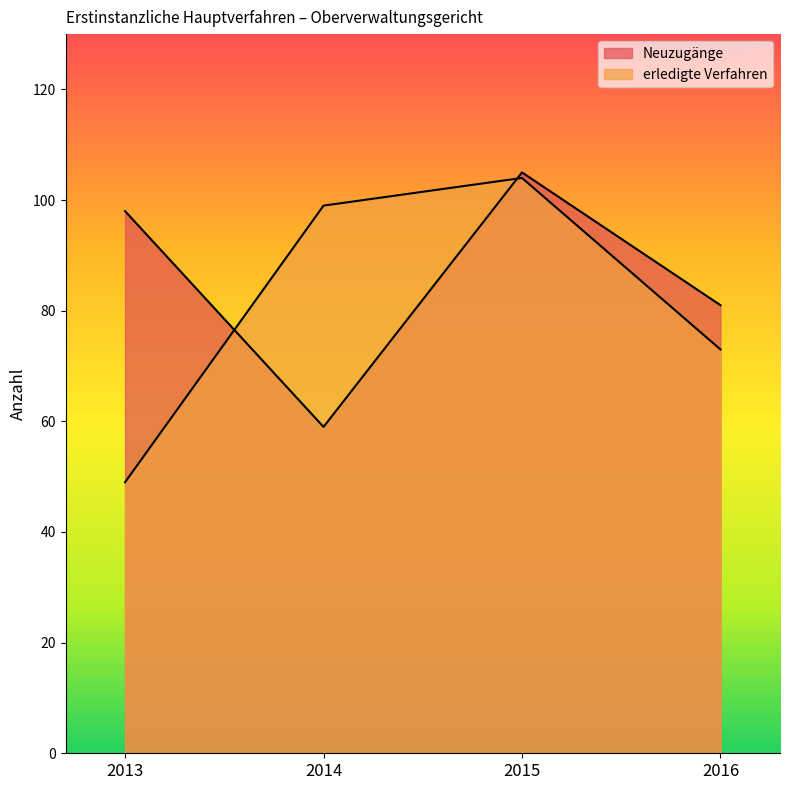

At 2013, list the series in order from largest to smallest.

Neuzugänge, erledigte Verfahren